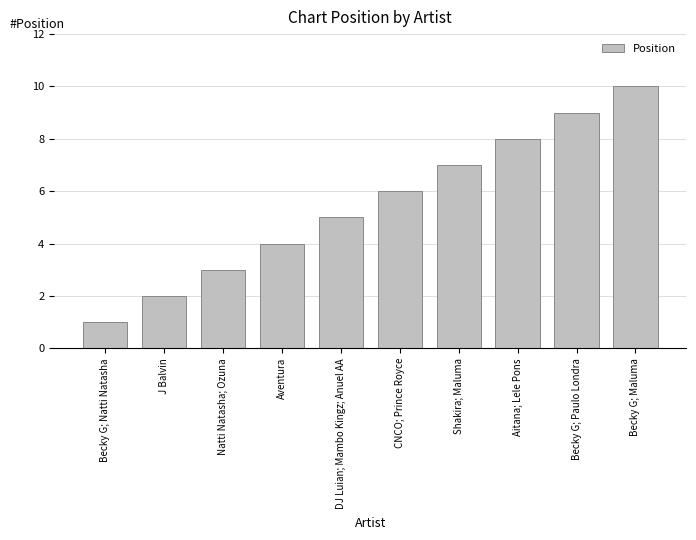

How many data points are less than 6?

5